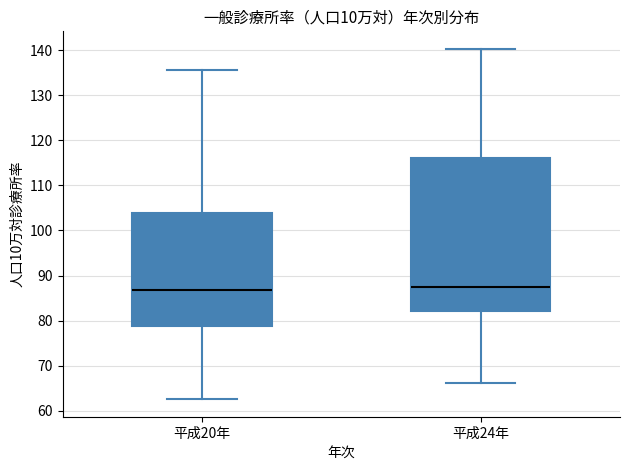

Where is the upper edge of the box for 平成24年 on the y-axis? The values are not printed on the chart, so give them approximately, as read against the axis.

116